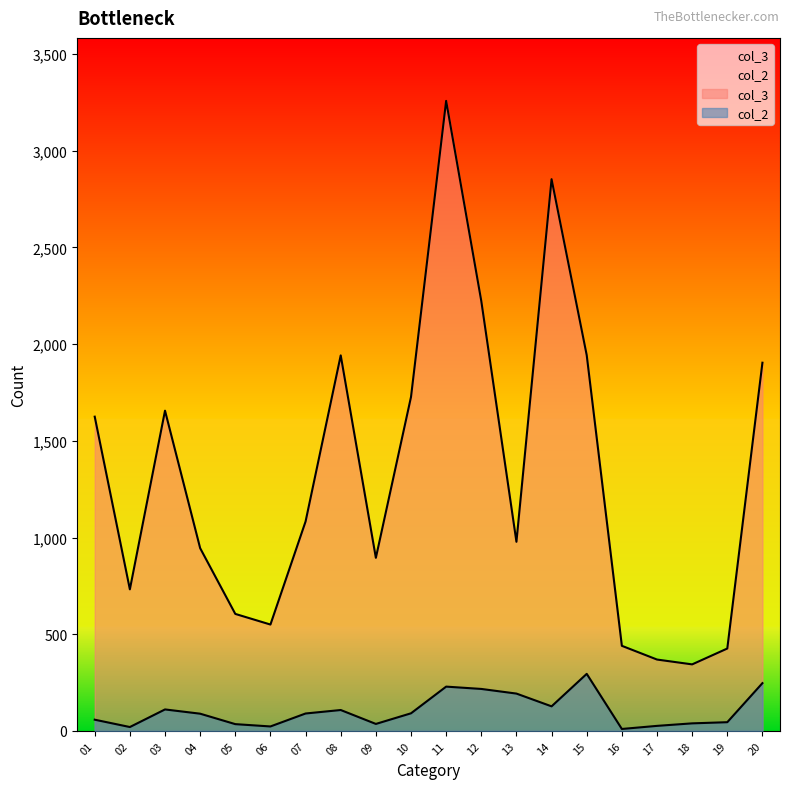

At which category is the sum across all series the highest?

11